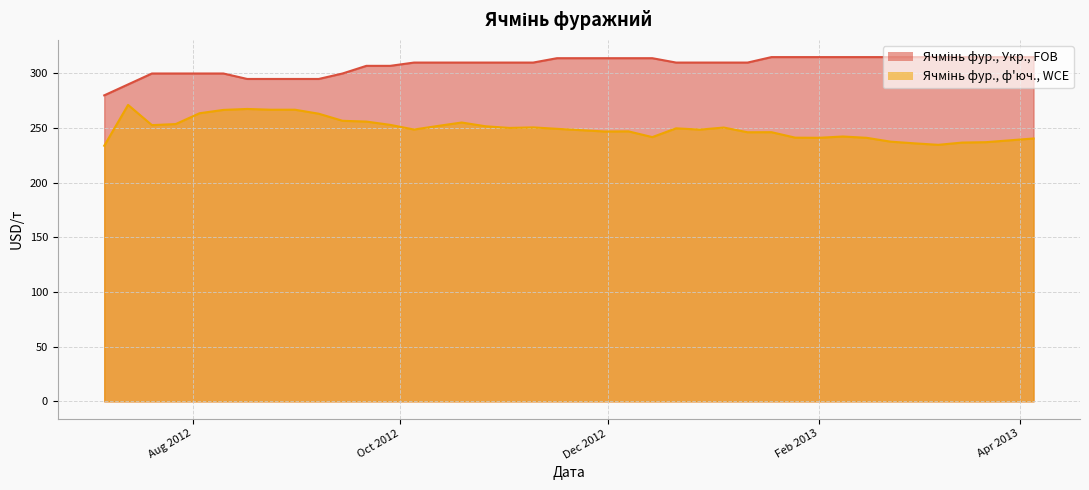

What is the approximate value of Ячмінь фур., ф'юч., WCE at 2013-03-22?

237.1